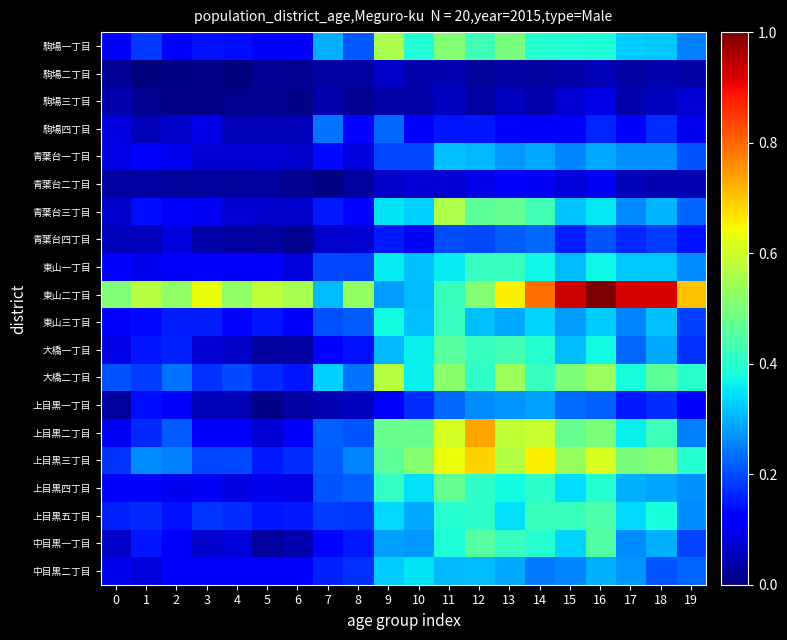

Reading left to right, what are all the values shown in this chart?

駒場一丁目: 0=0.1	1=0.2	2=0.1	3=0.1	4=0.1	5=0.1	6=0.1	7=0.3	8=0.2	9=0.6	10=0.4	11=0.5	12=0.4	13=0.5	14=0.4	15=0.4	16=0.4	17=0.3	18=0.3	19=0.3
駒場二丁目: 0=0.0	1=0.0	2=0.0	3=0.0	4=0.0	5=0.0	6=0.0	7=0.0	8=0.0	9=0.1	10=0.0	11=0.0	12=0.0	13=0.0	14=0.0	15=0.0	16=0.0	17=0.0	18=0.0	19=0.0
駒場三丁目: 0=0.0	1=0.0	2=0.0	3=0.0	4=0.0	5=0.0	6=0.0	7=0.0	8=0.0	9=0.0	10=0.0	11=0.1	12=0.0	13=0.1	14=0.0	15=0.1	16=0.1	17=0.0	18=0.1	19=0.1
駒場四丁目: 0=0.1	1=0.1	2=0.1	3=0.1	4=0.1	5=0.1	6=0.1	7=0.2	8=0.1	9=0.2	10=0.1	11=0.1	12=0.1	13=0.1	14=0.1	15=0.1	16=0.2	17=0.1	18=0.2	19=0.1
青葉台一丁目: 0=0.1	1=0.1	2=0.1	3=0.1	4=0.1	5=0.1	6=0.1	7=0.1	8=0.1	9=0.2	10=0.2	11=0.3	12=0.3	13=0.3	14=0.3	15=0.3	16=0.3	17=0.3	18=0.3	19=0.2
青葉台二丁目: 0=0.0	1=0.0	2=0.0	3=0.0	4=0.0	5=0.0	6=0.0	7=0.0	8=0.0	9=0.1	10=0.1	11=0.1	12=0.1	13=0.1	14=0.1	15=0.1	16=0.1	17=0.1	18=0.0	19=0.0
青葉台三丁目: 0=0.1	1=0.1	2=0.1	3=0.1	4=0.1	5=0.1	6=0.1	7=0.1	8=0.1	9=0.3	10=0.3	11=0.6	12=0.5	13=0.5	14=0.4	15=0.3	16=0.4	17=0.3	18=0.3	19=0.2
青葉台四丁目: 0=0.1	1=0.1	2=0.1	3=0.0	4=0.0	5=0.0	6=0.0	7=0.1	8=0.1	9=0.2	10=0.1	11=0.2	12=0.2	13=0.2	14=0.2	15=0.2	16=0.2	17=0.2	18=0.2	19=0.1
東山一丁目: 0=0.1	1=0.1	2=0.1	3=0.1	4=0.1	5=0.1	6=0.1	7=0.2	8=0.2	9=0.4	10=0.3	11=0.4	12=0.4	13=0.4	14=0.4	15=0.3	16=0.4	17=0.3	18=0.3	19=0.3
東山二丁目: 0=0.5	1=0.6	2=0.5	3=0.6	4=0.5	5=0.6	6=0.6	7=0.3	8=0.5	9=0.3	10=0.3	11=0.4	12=0.5	13=0.7	14=0.8	15=0.9	16=1.0	17=0.9	18=0.9	19=0.7
東山三丁目: 0=0.1	1=0.1	2=0.2	3=0.2	4=0.1	5=0.1	6=0.1	7=0.2	8=0.2	9=0.4	10=0.3	11=0.4	12=0.3	13=0.3	14=0.3	15=0.3	16=0.3	17=0.3	18=0.3	19=0.2
大橋一丁目: 0=0.1	1=0.1	2=0.2	3=0.1	4=0.1	5=0.0	6=0.0	7=0.1	8=0.1	9=0.3	10=0.4	11=0.5	12=0.4	13=0.4	14=0.4	15=0.3	16=0.4	17=0.2	18=0.3	19=0.2
大橋二丁目: 0=0.2	1=0.2	2=0.2	3=0.2	4=0.2	5=0.2	6=0.1	7=0.3	8=0.2	9=0.6	10=0.4	11=0.5	12=0.4	13=0.5	14=0.4	15=0.5	16=0.5	17=0.4	18=0.5	19=0.4
上目黒一丁目: 0=0.0	1=0.1	2=0.1	3=0.1	4=0.0	5=0.0	6=0.0	7=0.0	8=0.1	9=0.1	10=0.2	11=0.2	12=0.3	13=0.3	14=0.3	15=0.2	16=0.2	17=0.2	18=0.2	19=0.1
上目黒二丁目: 0=0.1	1=0.2	2=0.2	3=0.1	4=0.1	5=0.1	6=0.1	7=0.2	8=0.2	9=0.5	10=0.5	11=0.6	12=0.7	13=0.6	14=0.6	15=0.5	16=0.5	17=0.4	18=0.4	19=0.3
上目黒三丁目: 0=0.2	1=0.3	2=0.3	3=0.2	4=0.2	5=0.2	6=0.2	7=0.2	8=0.3	9=0.5	10=0.5	11=0.6	12=0.7	13=0.6	14=0.7	15=0.5	16=0.6	17=0.5	18=0.5	19=0.4
上目黒四丁目: 0=0.1	1=0.1	2=0.1	3=0.1	4=0.1	5=0.1	6=0.1	7=0.2	8=0.2	9=0.4	10=0.3	11=0.5	12=0.4	13=0.4	14=0.4	15=0.3	16=0.4	17=0.3	18=0.3	19=0.3
上目黒五丁目: 0=0.2	1=0.2	2=0.1	3=0.2	4=0.2	5=0.1	6=0.2	7=0.2	8=0.2	9=0.3	10=0.3	11=0.4	12=0.4	13=0.3	14=0.4	15=0.4	16=0.4	17=0.3	18=0.4	19=0.3
中目黒一丁目: 0=0.1	1=0.1	2=0.1	3=0.1	4=0.1	5=0.0	6=0.0	7=0.1	8=0.2	9=0.3	10=0.3	11=0.4	12=0.5	13=0.4	14=0.4	15=0.3	16=0.4	17=0.3	18=0.3	19=0.2
中目黒二丁目: 0=0.1	1=0.1	2=0.1	3=0.1	4=0.1	5=0.1	6=0.1	7=0.2	8=0.2	9=0.3	10=0.4	11=0.3	12=0.3	13=0.3	14=0.2	15=0.3	16=0.3	17=0.3	18=0.2	19=0.2